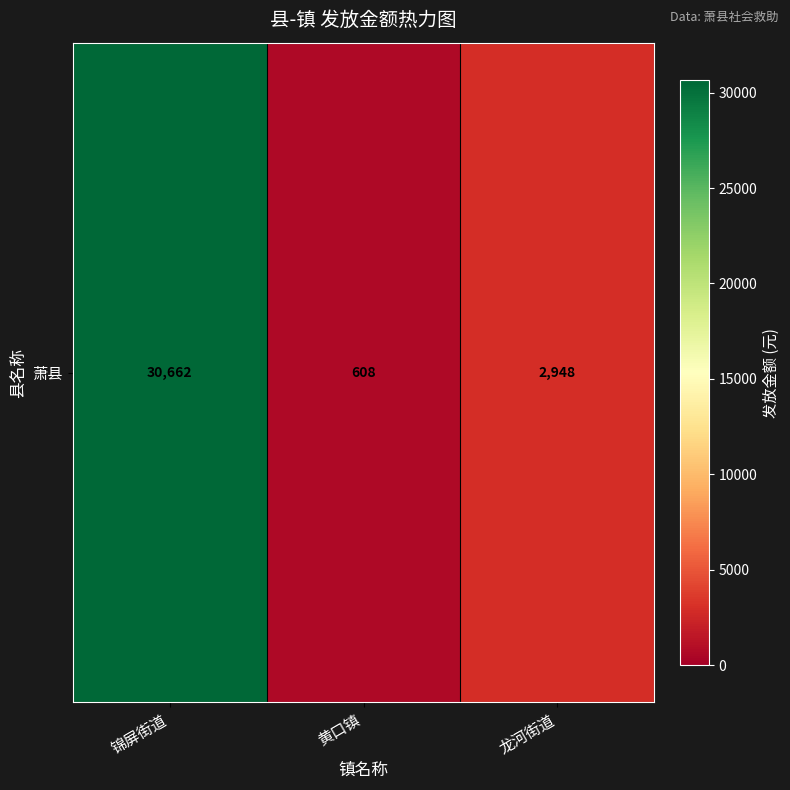

True or false: the data shows 1718 at 龙河街道.

False